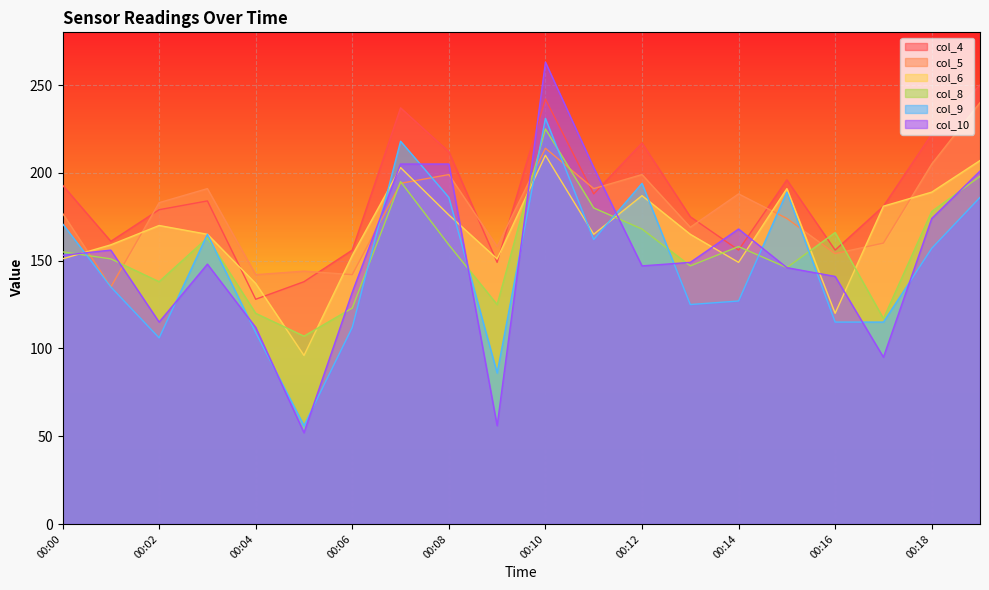

What is the value of the col_6 point at the 11th from the left?

210